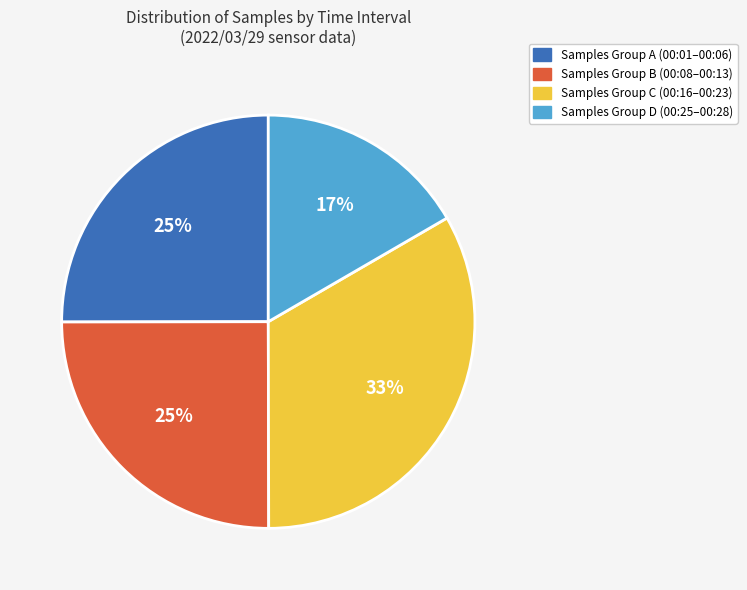

To the nearest percent, what is the average slice percentage?

25%